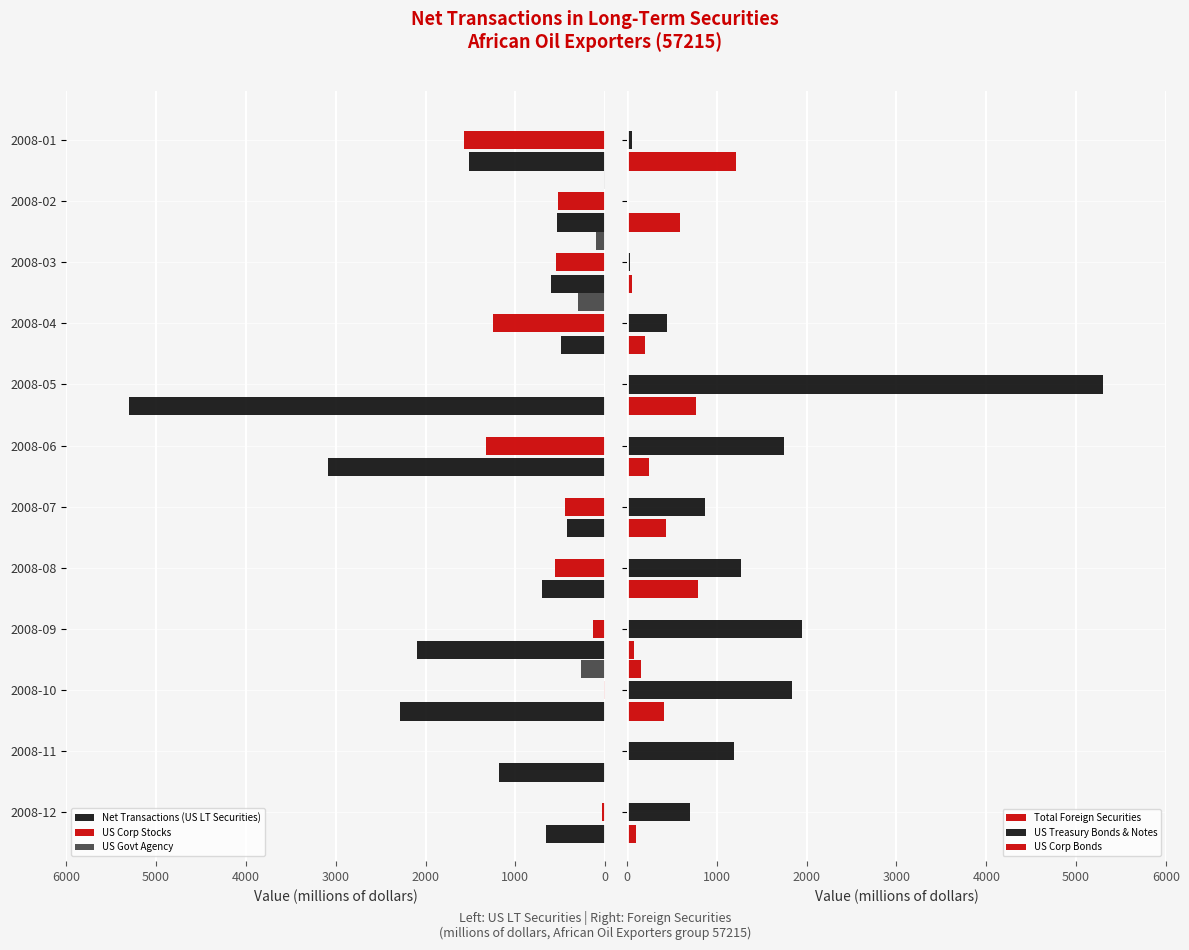

What is the sum of all US Govt Agency values?

682